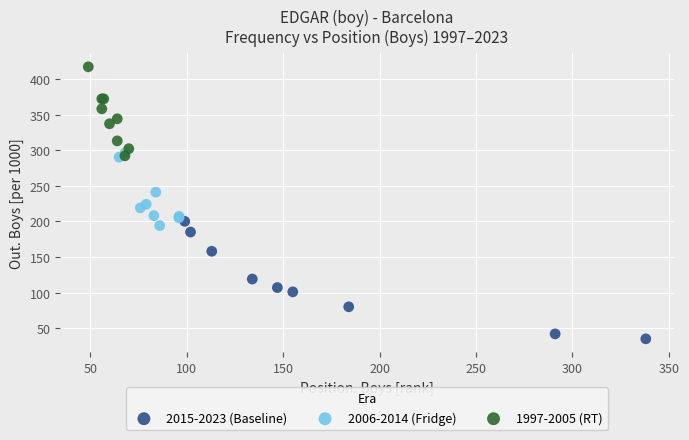

Which series has the widest spread of Y values?

2015-2023 (Baseline)